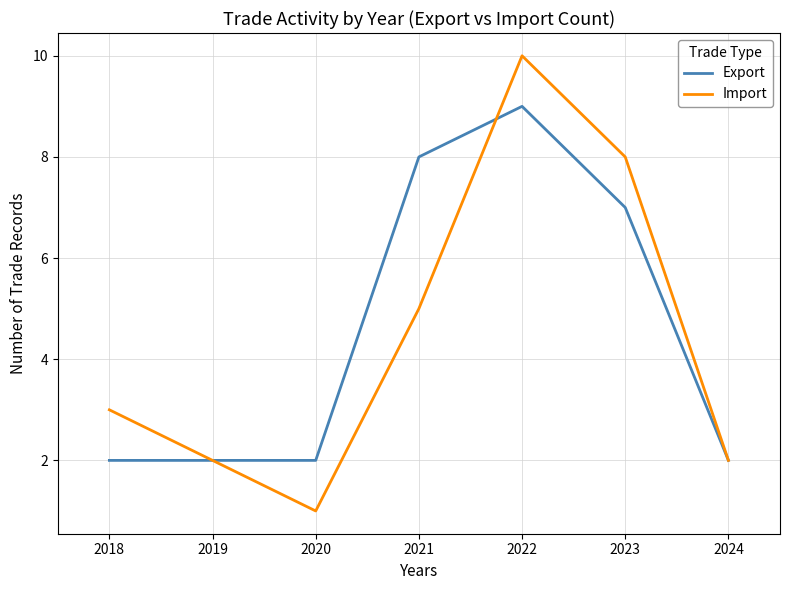

Between 2021 and 2022, which series saw the biggest shift?

Import